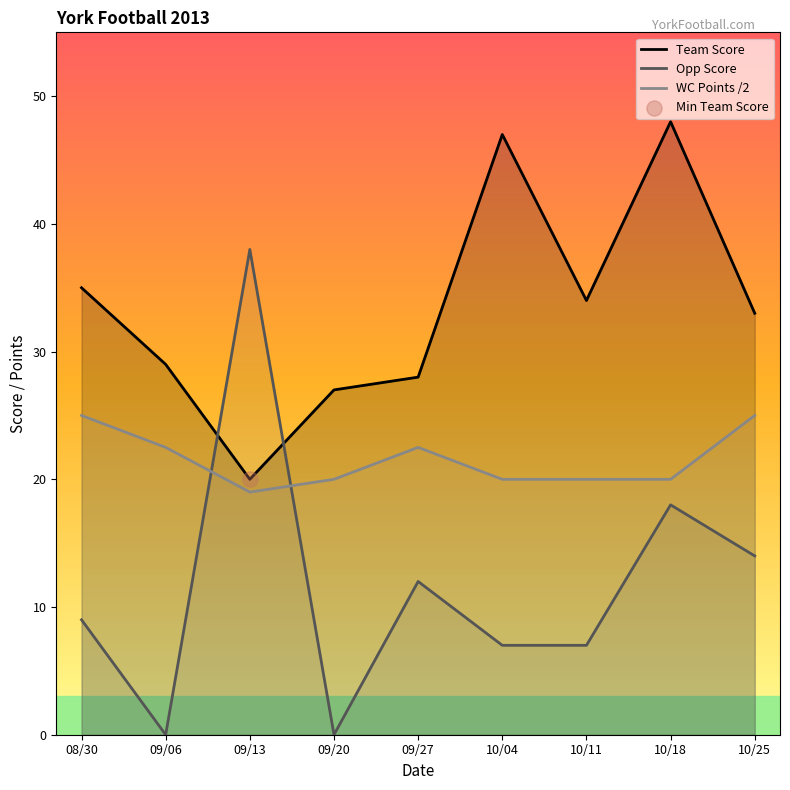

Which series has the largest Y range (max minus min)?

Opp Score